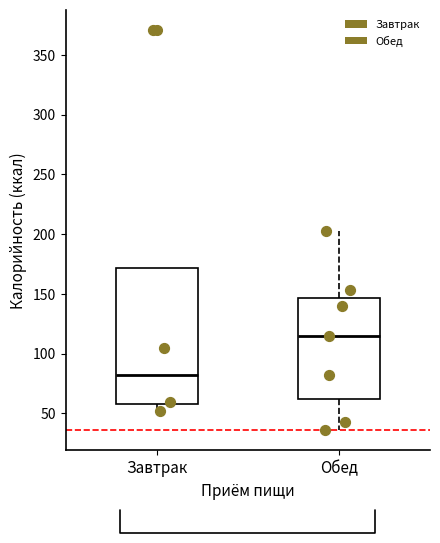

Where is the upper edge of the box for Завтрак on the y-axis? The values are not printed on the chart, so give them approximately, as read against the axis.

170